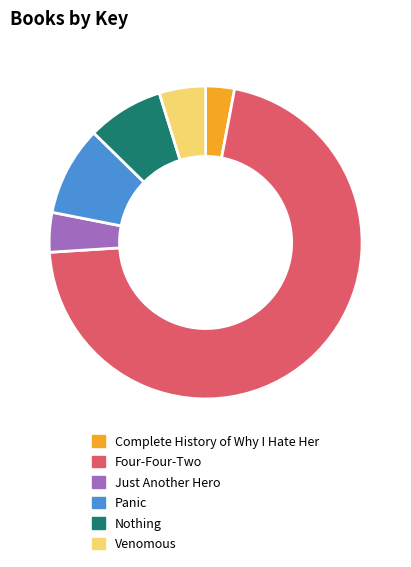

Which slice is the largest?

Four-Four-Two